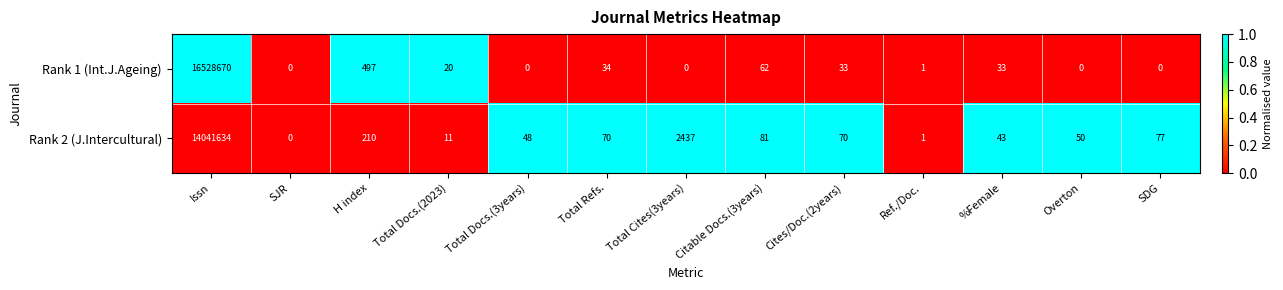

Rank the series by their maximum value, from highest to lowest.

Rank 1 (Int.J.Ageing), Rank 2 (J.Intercultural)